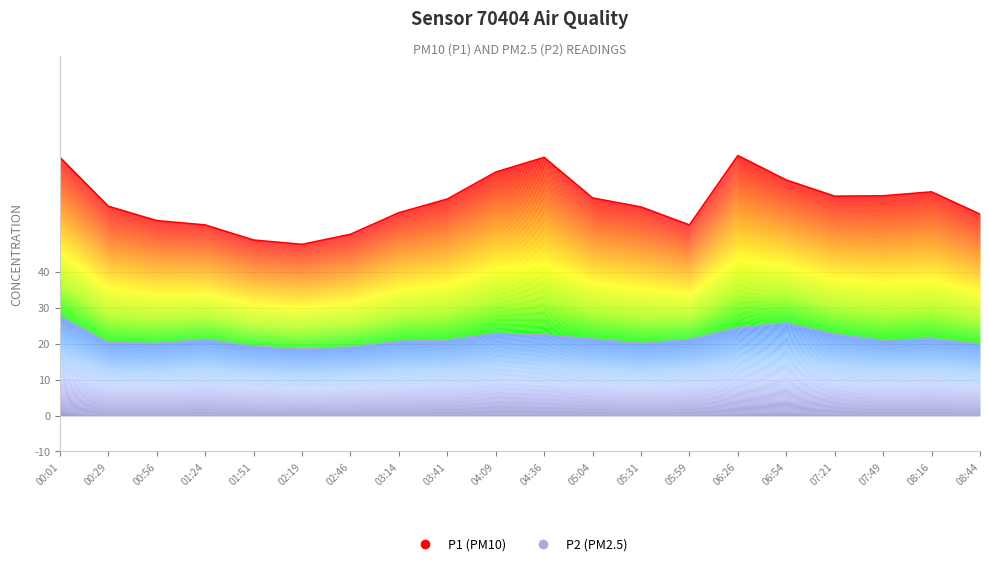

What is the value of the P1 point at the 2nd from the left?

58.2